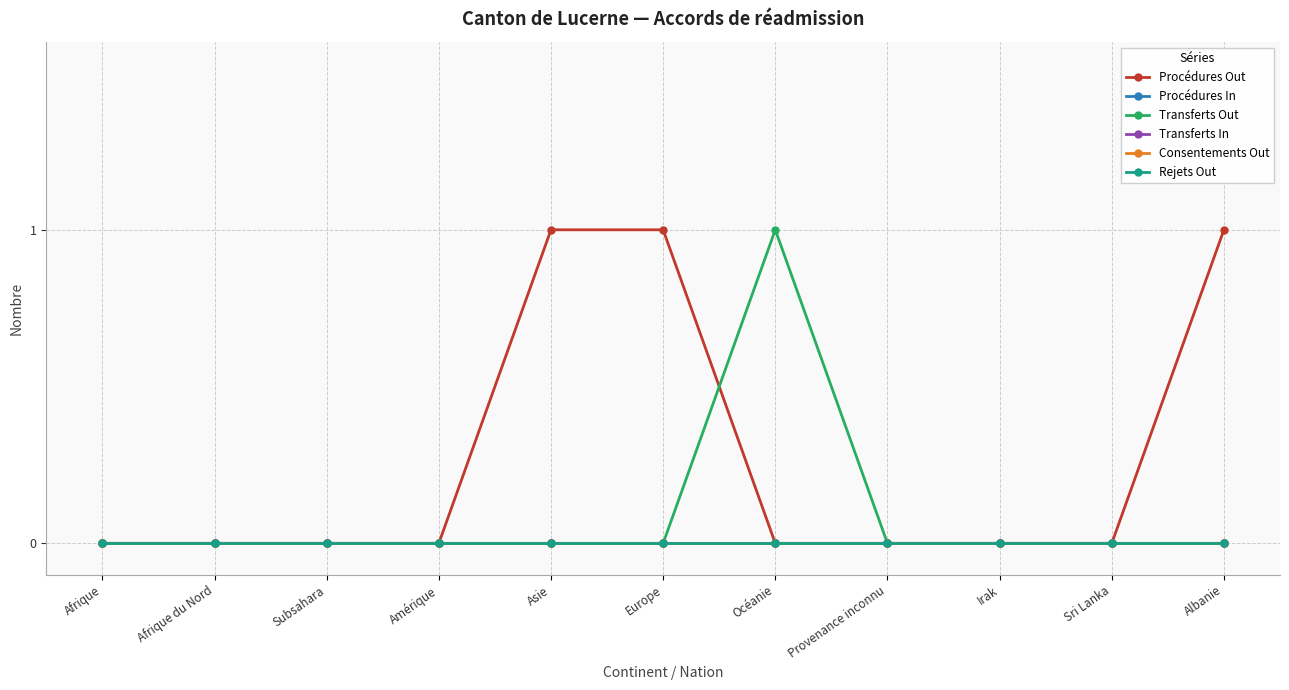

Reading left to right, list all the values displayed in this chart.

Procédures Out: 0	0	0	0	1	1	0	0	0	0	1
Procédures In: 0	0	0	0	0	0	0	0	0	0	0
Transferts Out: 0	0	0	0	0	0	1	0	0	0	0
Transferts In: 0	0	0	0	0	0	0	0	0	0	0
Consentements Out: 0	0	0	0	0	0	0	0	0	0	0
Rejets Out: 0	0	0	0	0	0	0	0	0	0	0